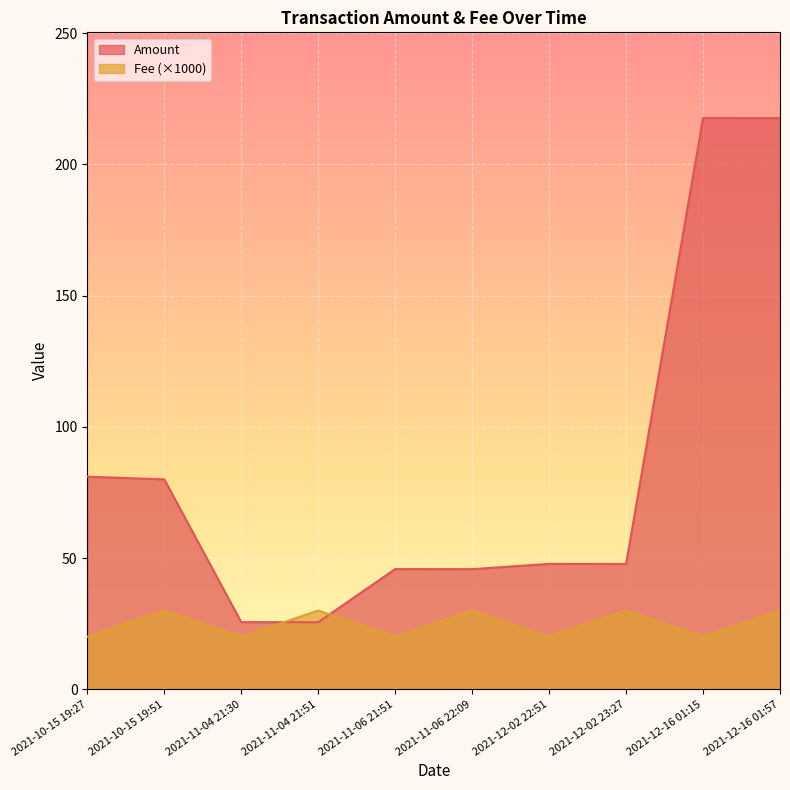

True or false: Amount has more than 0 interior local peaks.

True